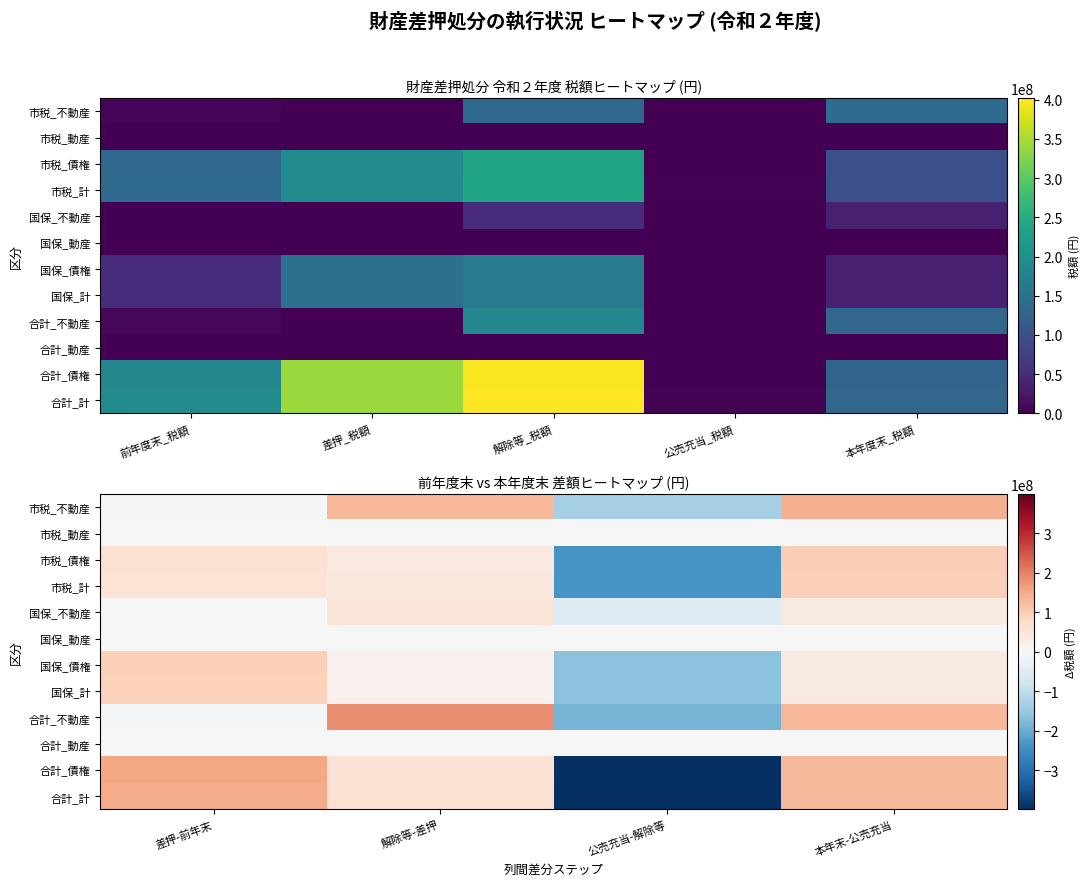

At how many categories does at least one series exceed 96445143?

3